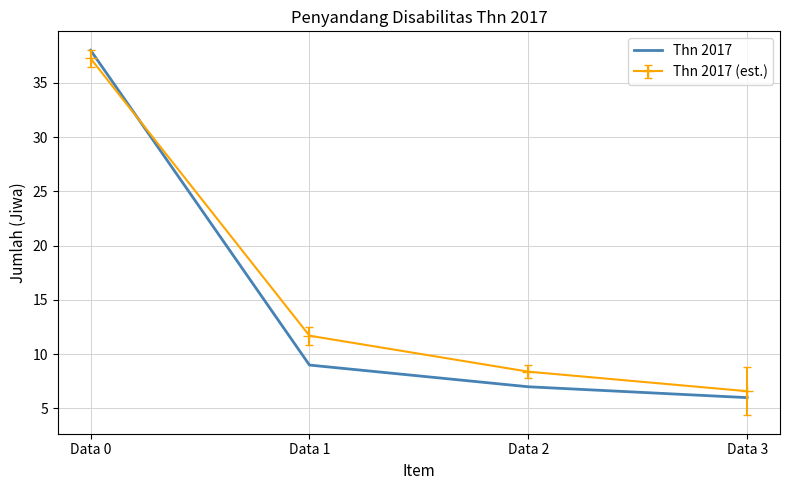

True or false: Thn 2017 and Thn 2017 (est.) intersect in this chart.

True